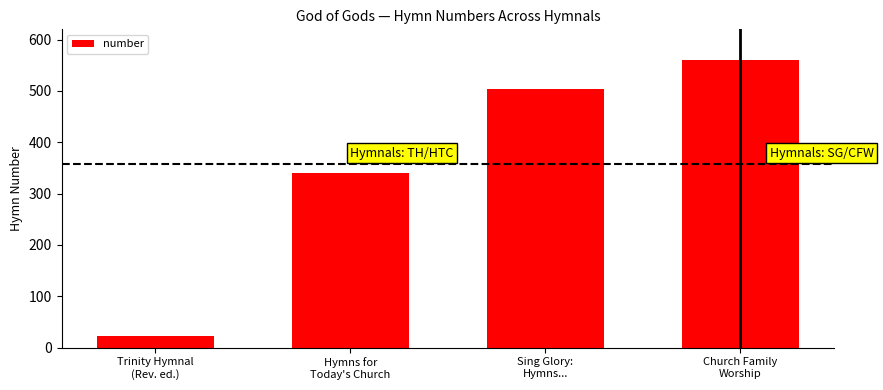

What is the maximum value shown in the chart?

561